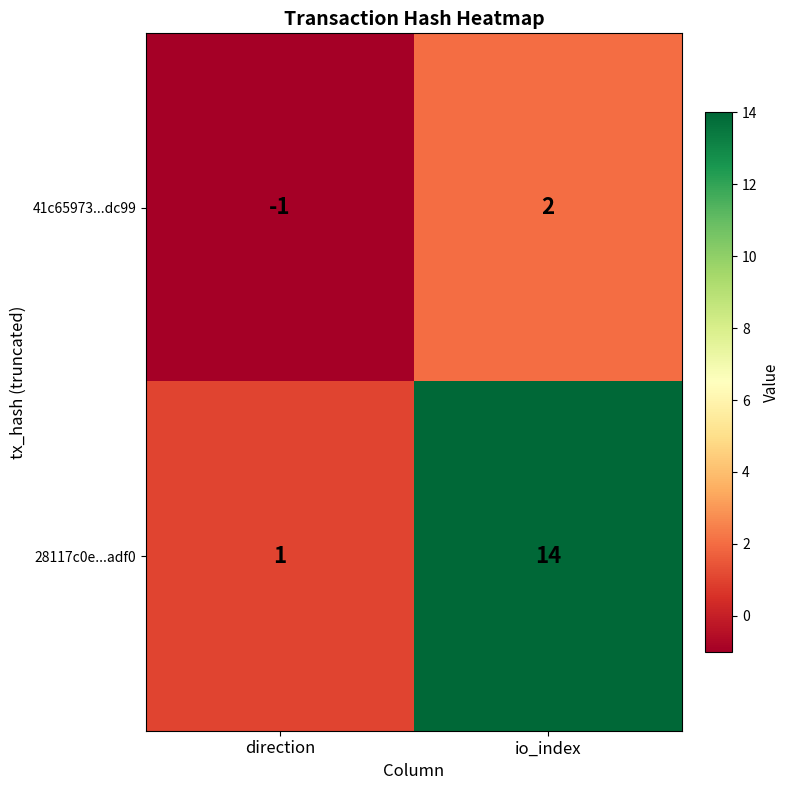

List the series in order of their overall mean, lowest first.

41c65973...dc99, 28117c0e...adf0